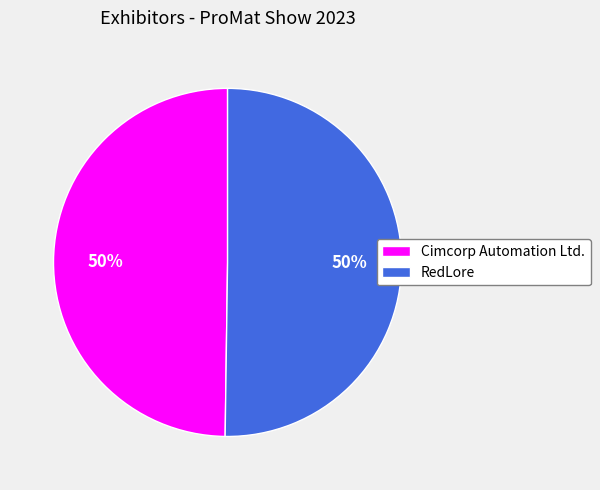

What is the ratio of the value at Cimcorp Automation Ltd. to the value at RedLore?

1.0